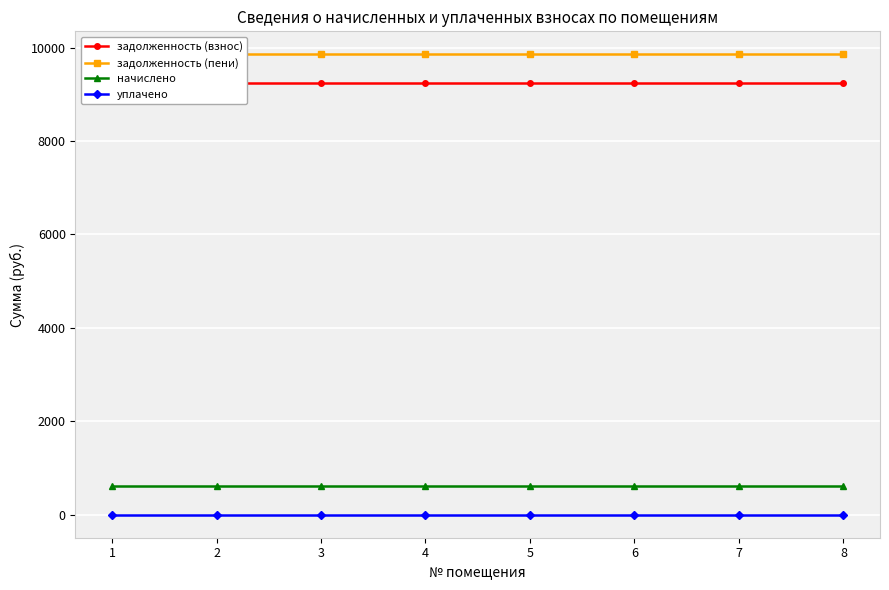

Reading left to right, extract all data points from this chart.

задолженность (взнос): 1=9244.8	2=9244.8	3=9244.8	4=9244.8	5=9244.8	6=9244.8	7=9244.8	8=9244.8
задолженность (пени): 1=9857.2	2=9857.2	3=9857.2	4=9857.2	5=9857.2	6=9857.2	7=9857.2	8=9857.2
начислено: 1=612.4	2=612.4	3=612.4	4=612.4	5=612.4	6=612.4	7=612.4	8=612.4
уплачено: 1=0.0	2=0.0	3=0.0	4=0.0	5=0.0	6=0.0	7=0.0	8=0.0